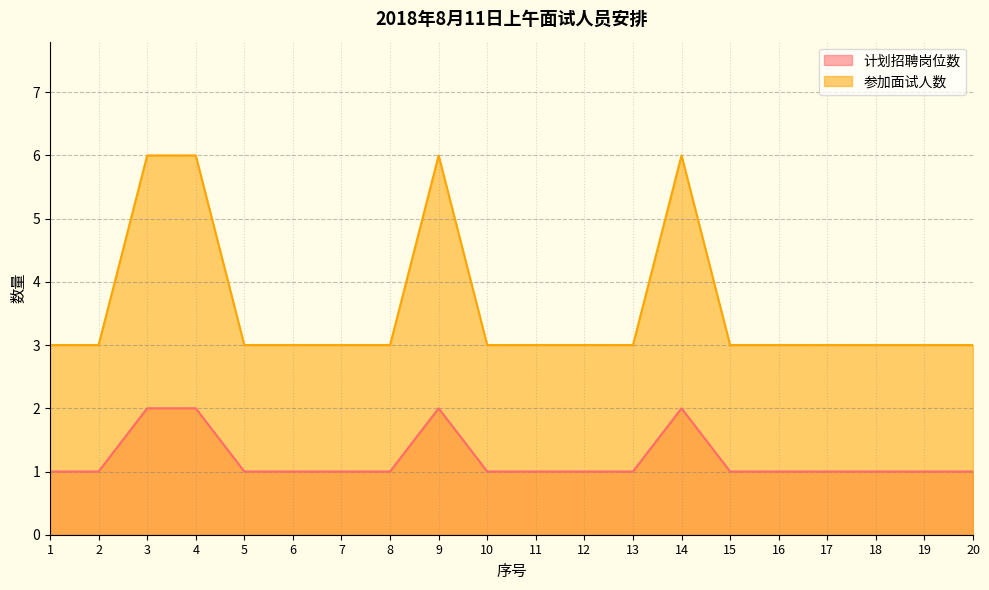

In 计划招聘岗位数, how many points are higher than both neighbors (excluding endpoints)?

2